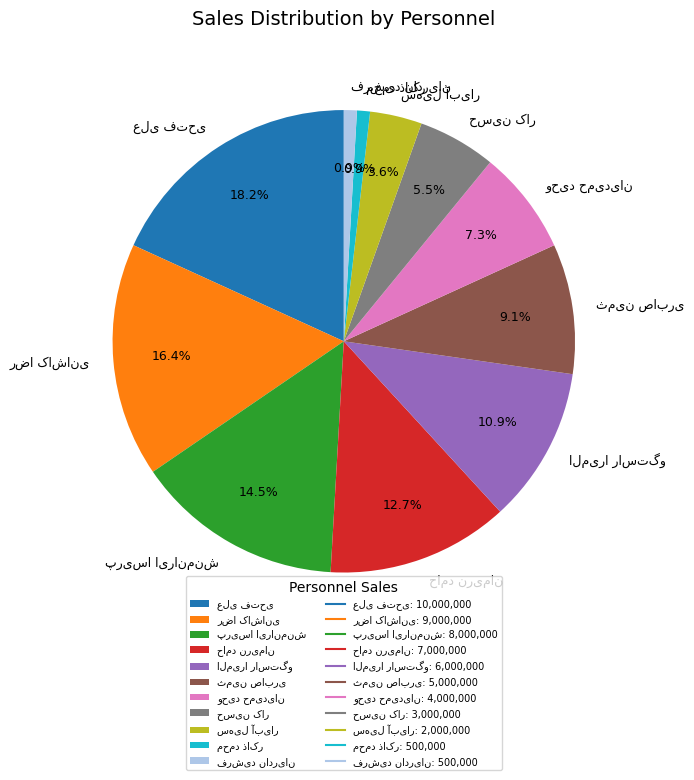

Is there any slice that represents more than half of the pie?

No